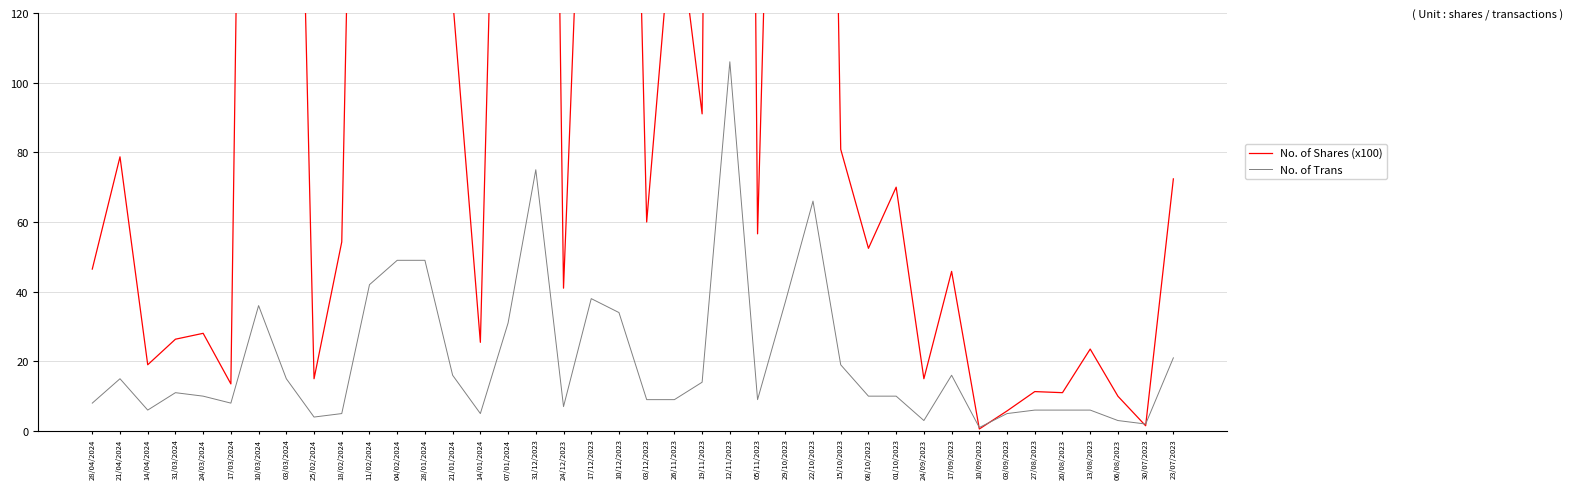

How many distinct data groups are displayed?

2